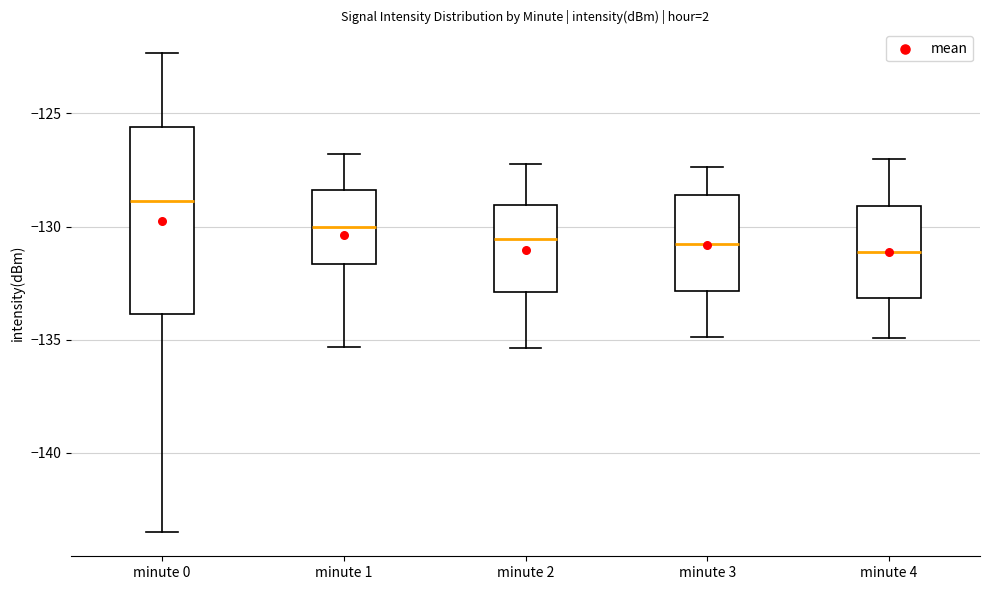

Where does the lower whisker of the box for minute 4 end on the y-axis? The values are not printed on the chart, so give them approximately, as read against the axis.

-135.0